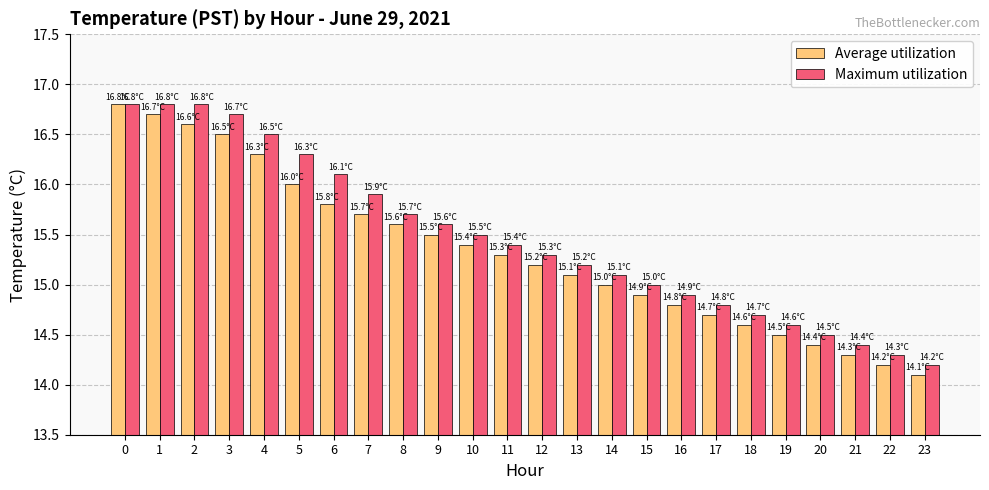

What is the total value across all series at 3?

33.2